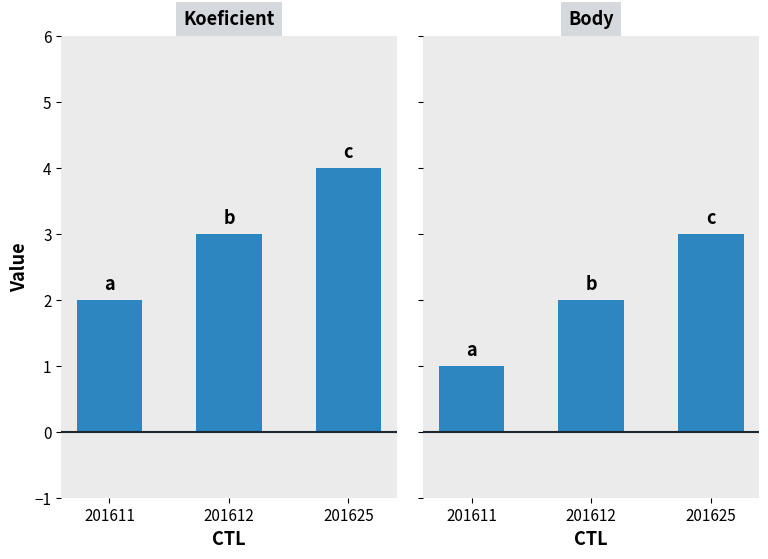

What is the maximum value for Body?

3